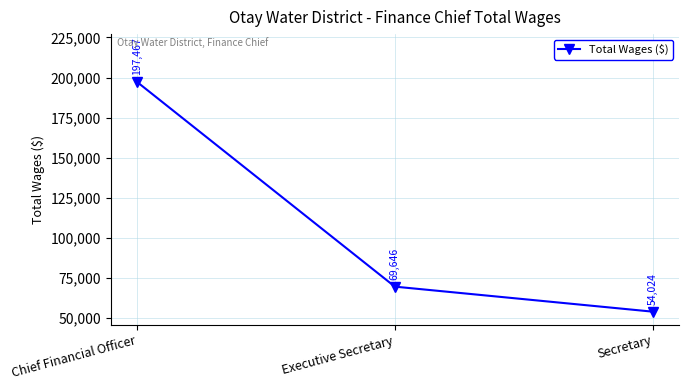

True or false: the data shows 197467 at Chief Financial Officer.

True